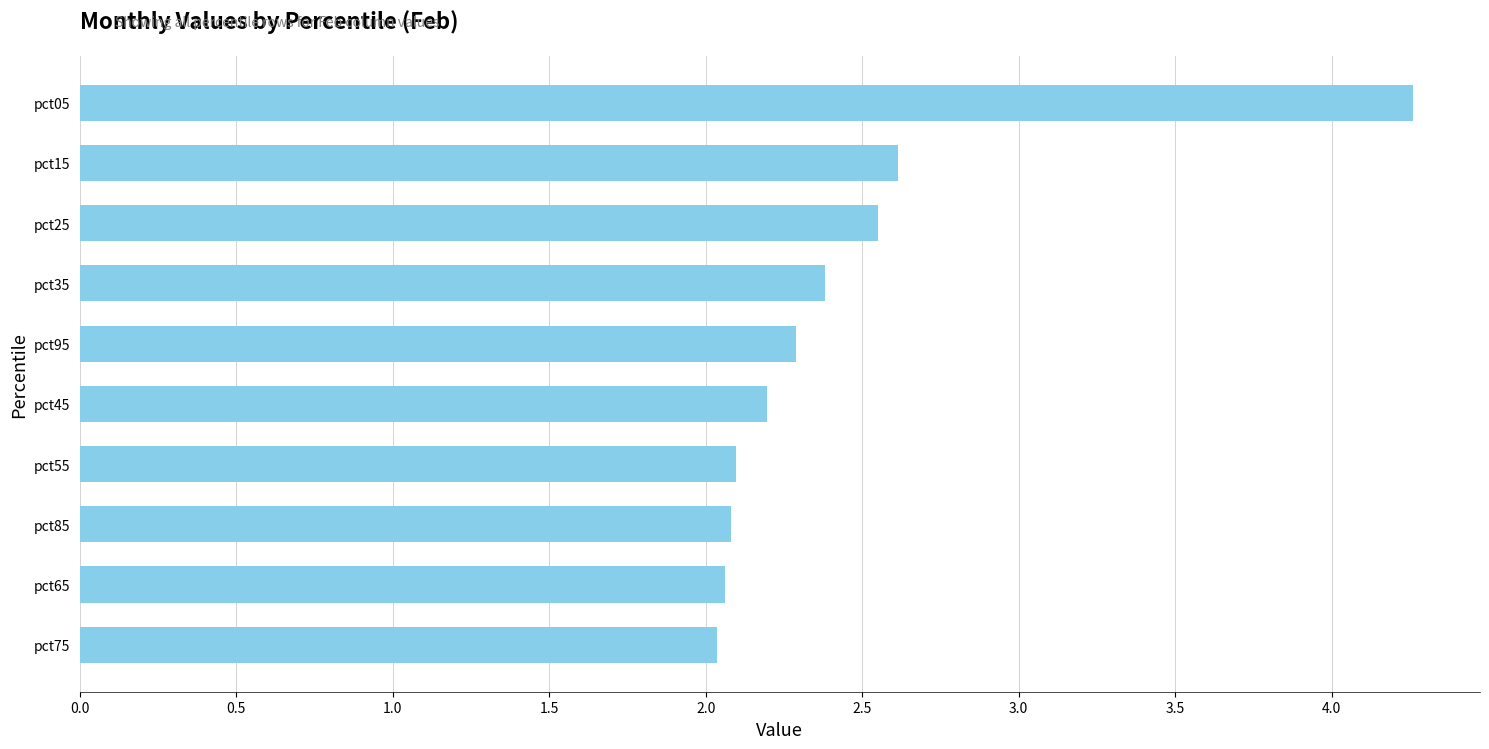

What is the ratio of the value at pct45 to the value at pct75?

1.1